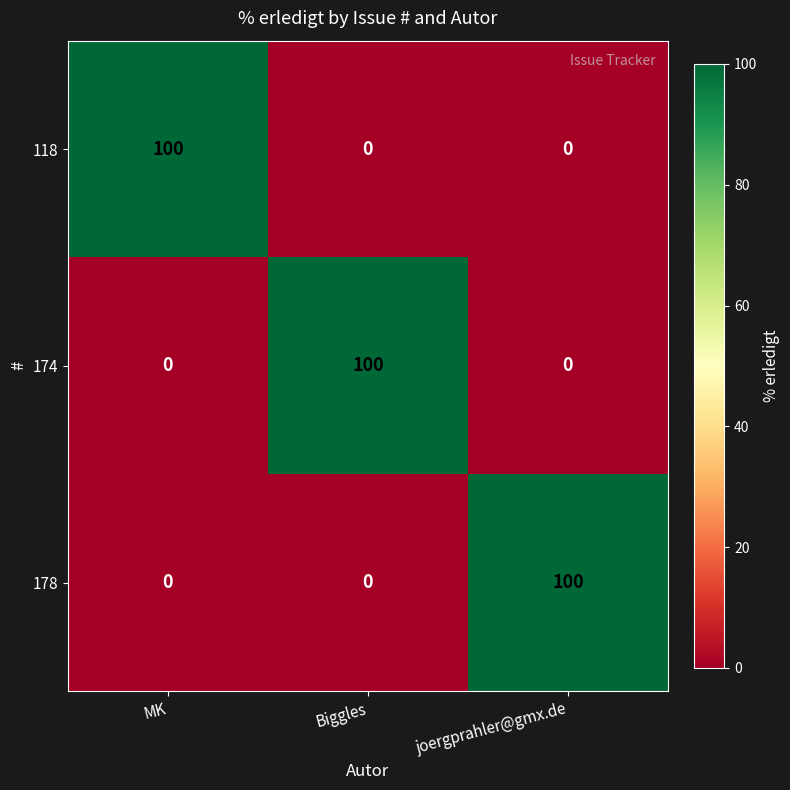

True or false: 178 has a value of -42 at Biggles.

False